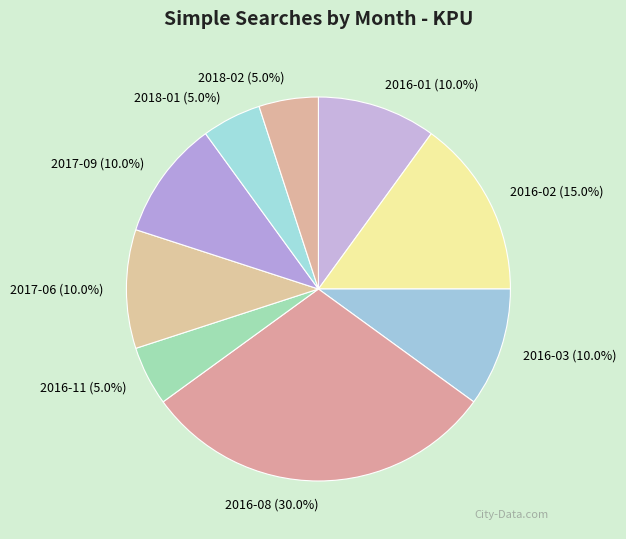

How much of the chart is everything except 2016-08 (30.0%)?

70.0%